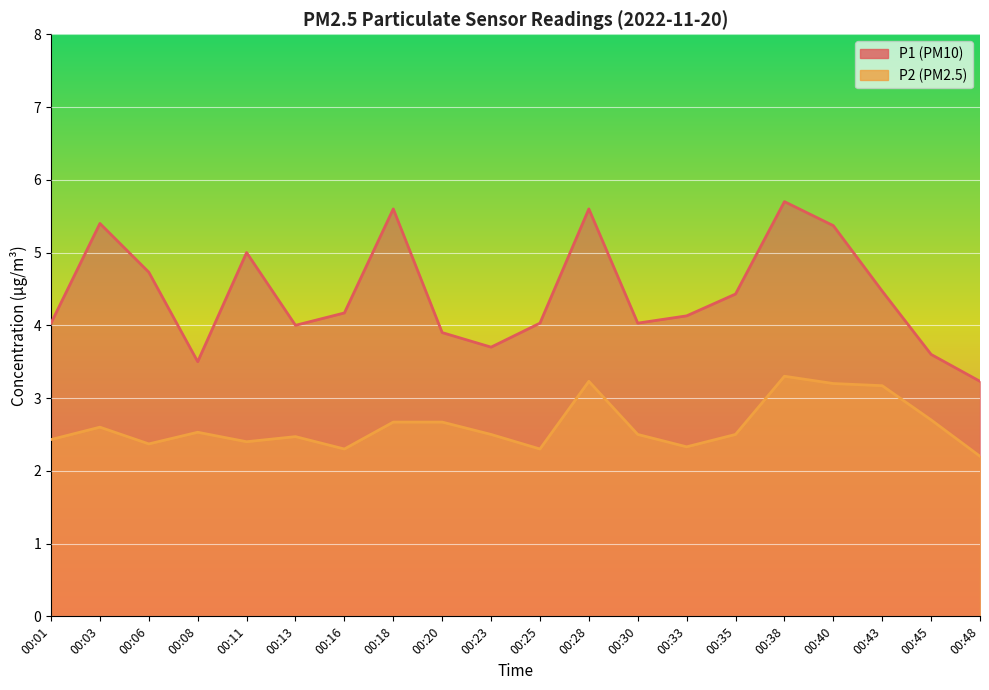

Reading left to right, what are all the values shown in this chart?

P1: 4.0	5.4	4.7	3.5	5.0	4.0	4.2	5.6	3.9	3.7	4.0	5.6	4.0	4.1	4.4	5.7	5.4	4.5	3.6	3.2
P2: 2.4	2.6	2.4	2.5	2.4	2.5	2.3	2.7	2.7	2.5	2.3	3.2	2.5	2.3	2.5	3.3	3.2	3.2	2.7	2.2